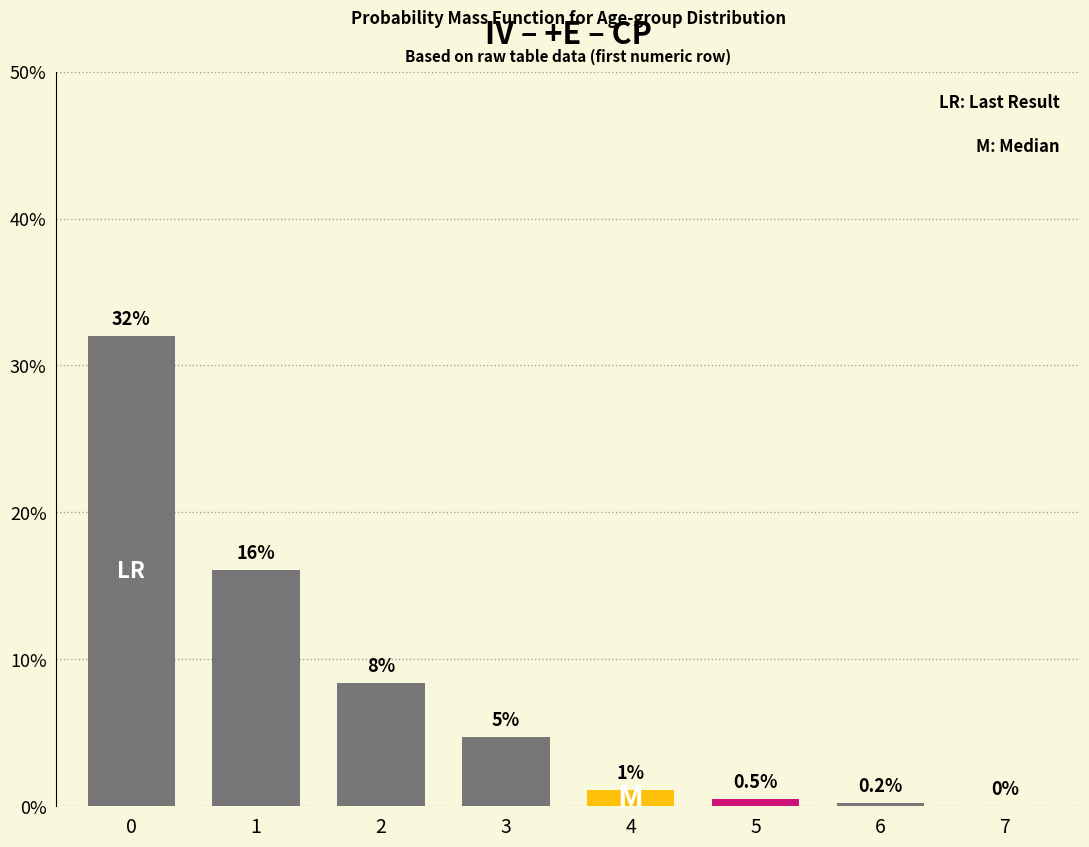

Are the bars horizontal?

No